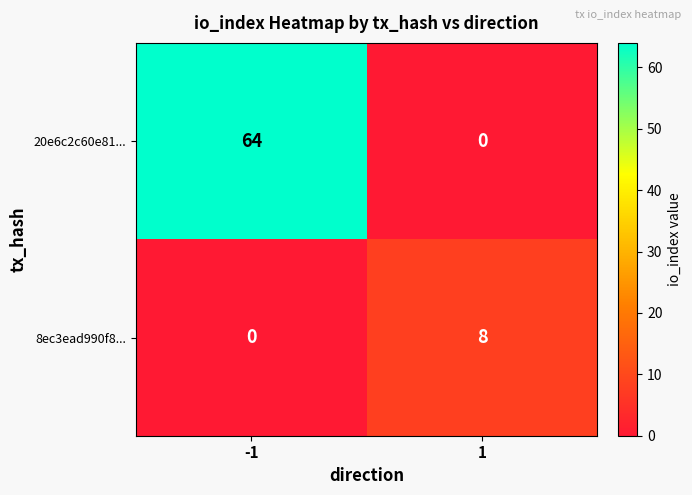

Count the number of categories in the chart.

2